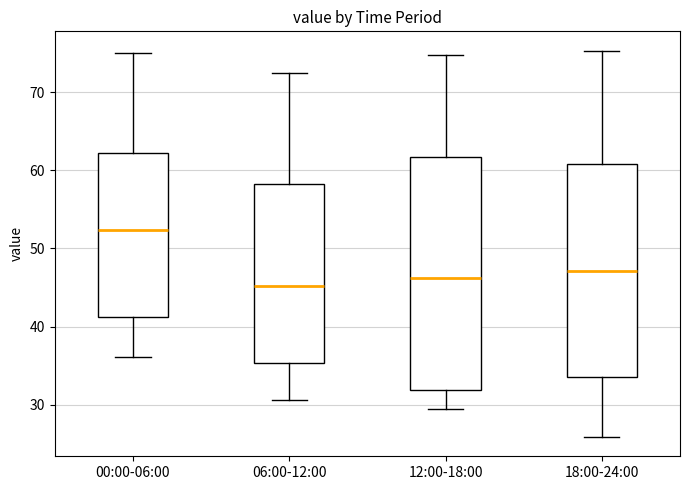

Reading left to right, read every box against the y-axis: the position of its median line, the range the box covers, and the ends of its whiskers. The values are not printed on the chart, so give them approximately, as read against the axis.

00:00-06:00: median 52, box 41 to 62, whiskers 36 to 75
06:00-12:00: median 45, box 35 to 58, whiskers 31 to 73
12:00-18:00: median 46, box 32 to 62, whiskers 30 to 75
18:00-24:00: median 47, box 34 to 61, whiskers 26 to 75